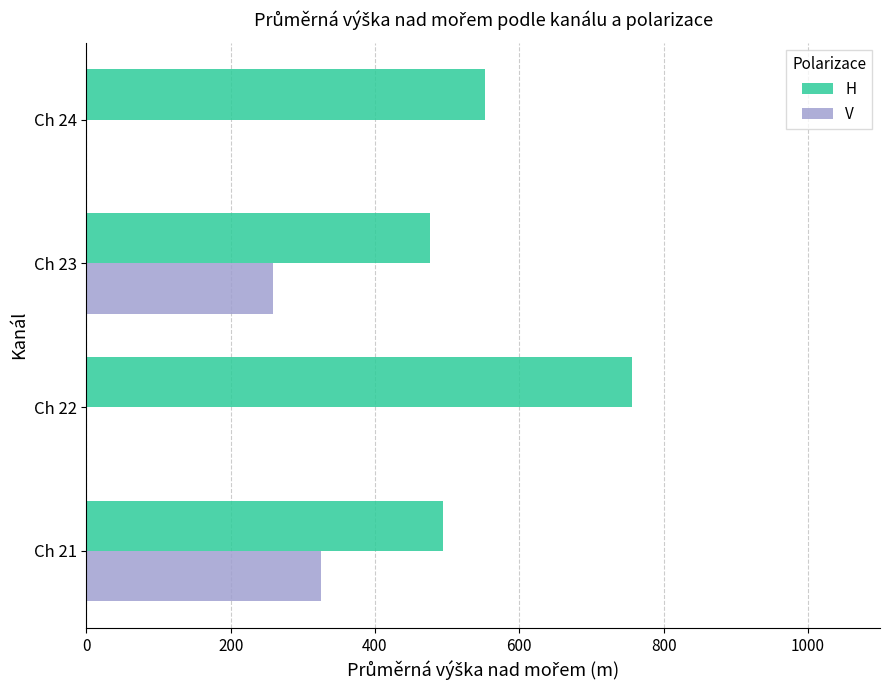

What are all the series names shown in the legend?

H, V